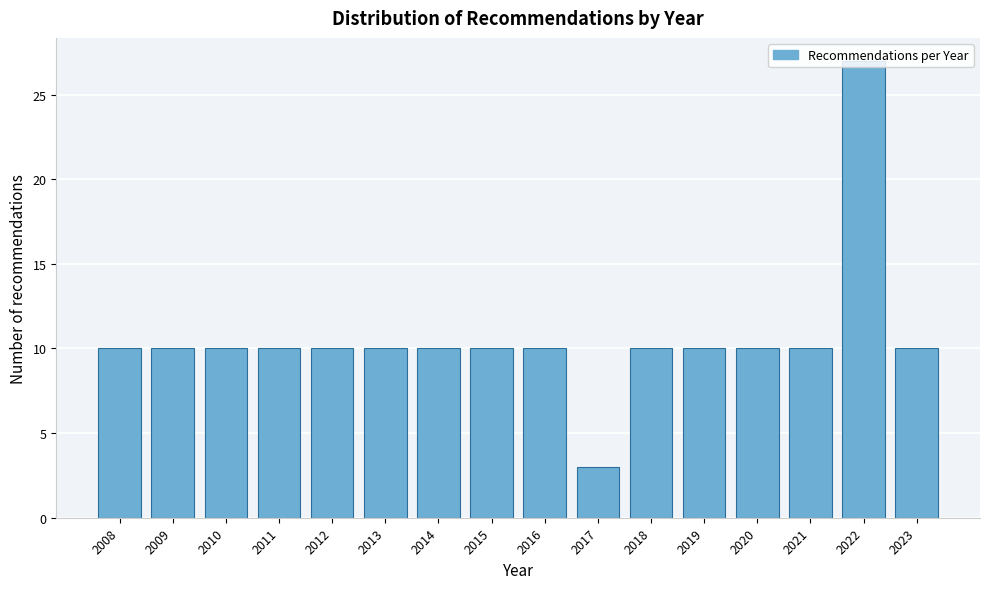

What is the value of the 6th bar from the left?

10